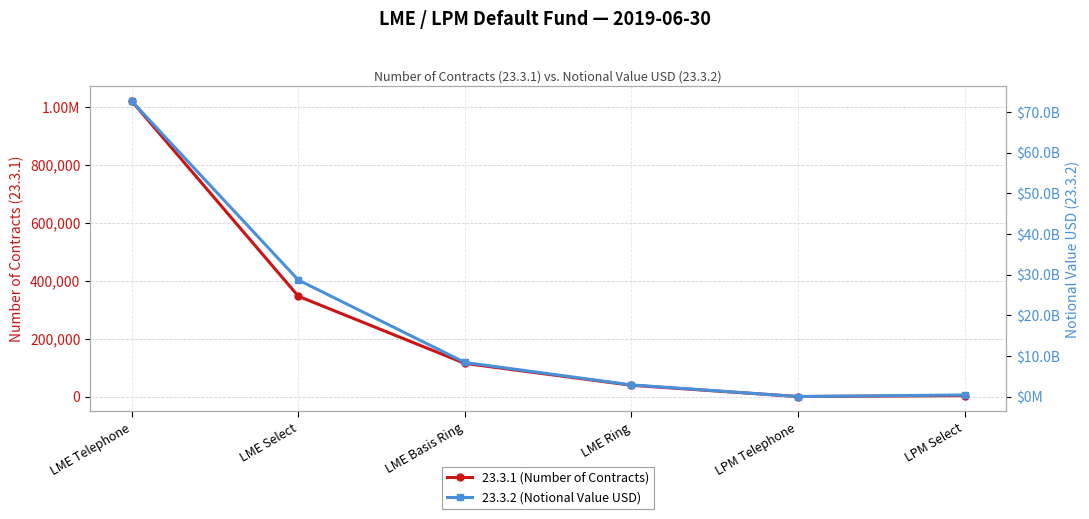

Rank the categories by 23.3.1 (Number of Contracts) value from highest to lowest.

LME Telephone, LME Select, LME Basis Ring, LME Ring, LPM Select, LPM Telephone